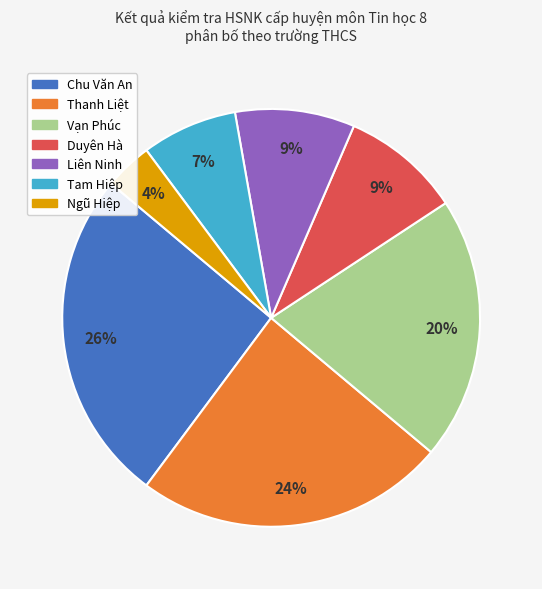

Which slice is the largest?

Chu Văn An